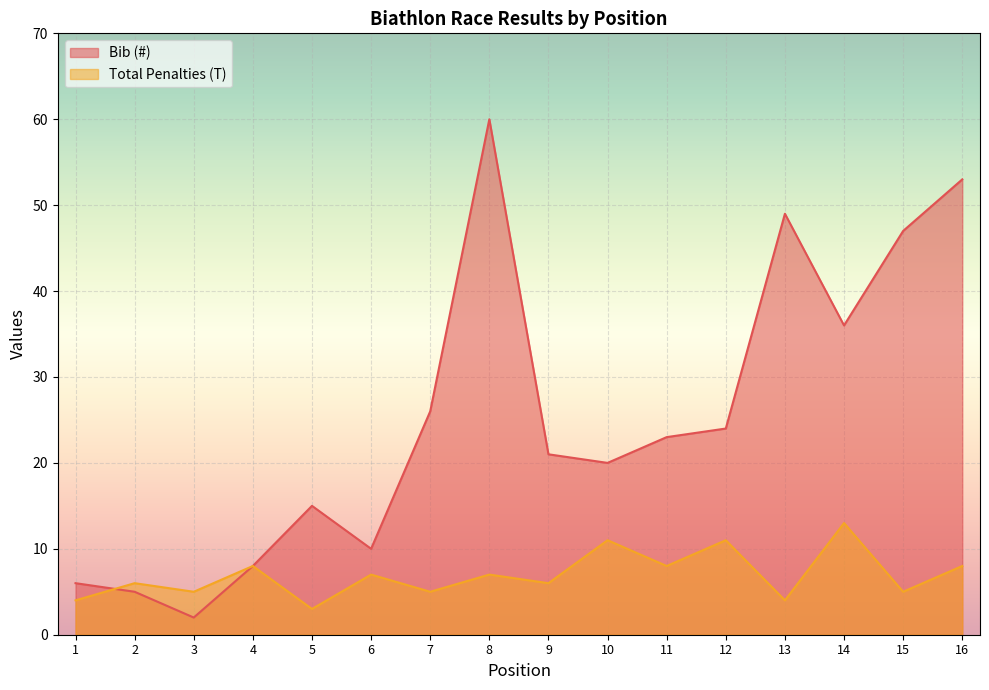

How many times do Bib (#) and Total Penalties (T) cross each other?

1